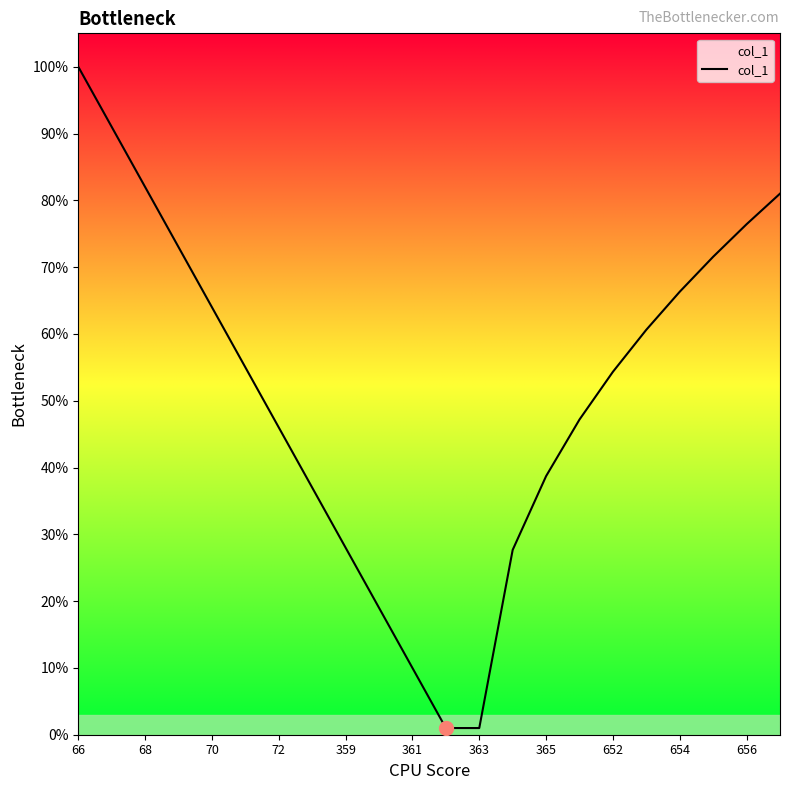

True or false: there are more than 1 points higher than both neighbors.

False